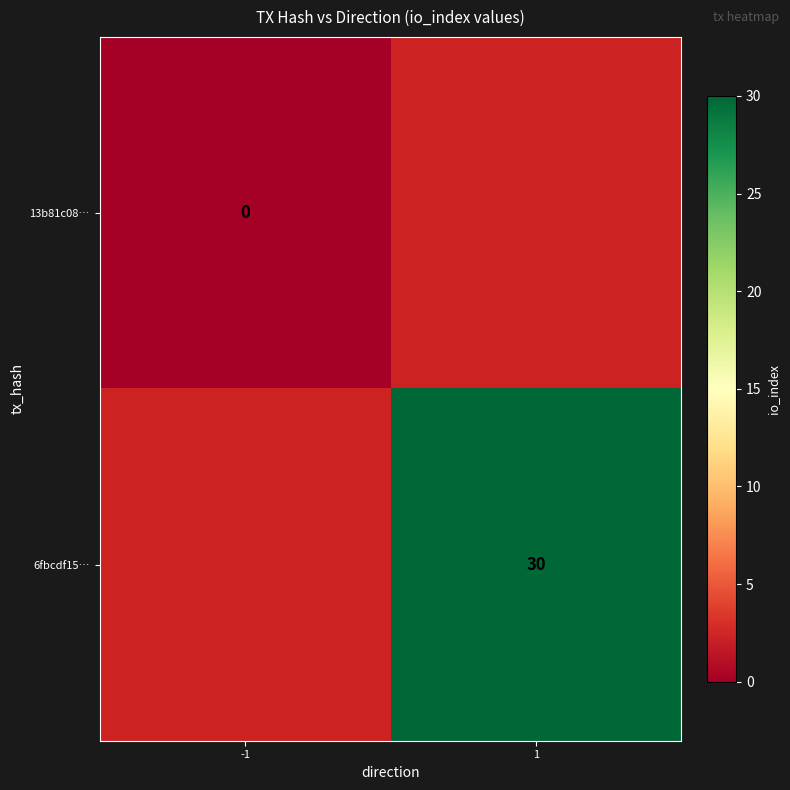

Count the number of categories in the chart.

2